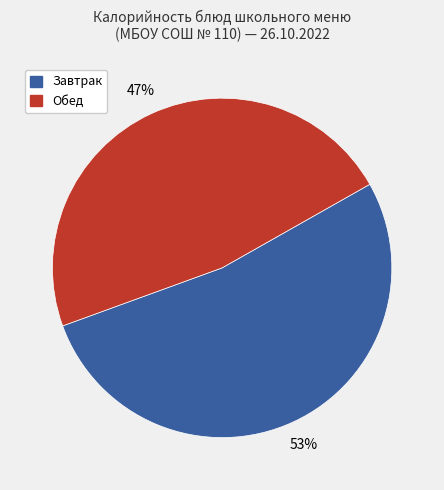

To the nearest percent, what is the average slice percentage?

50%